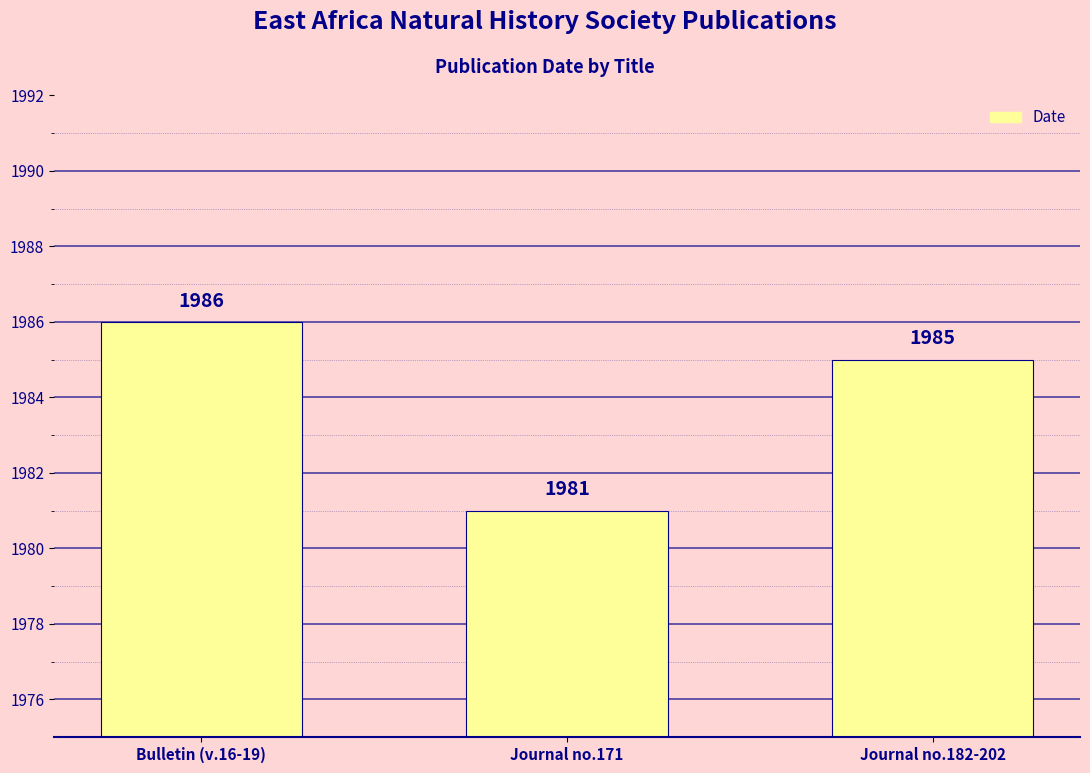

How many series are shown in this chart?

1